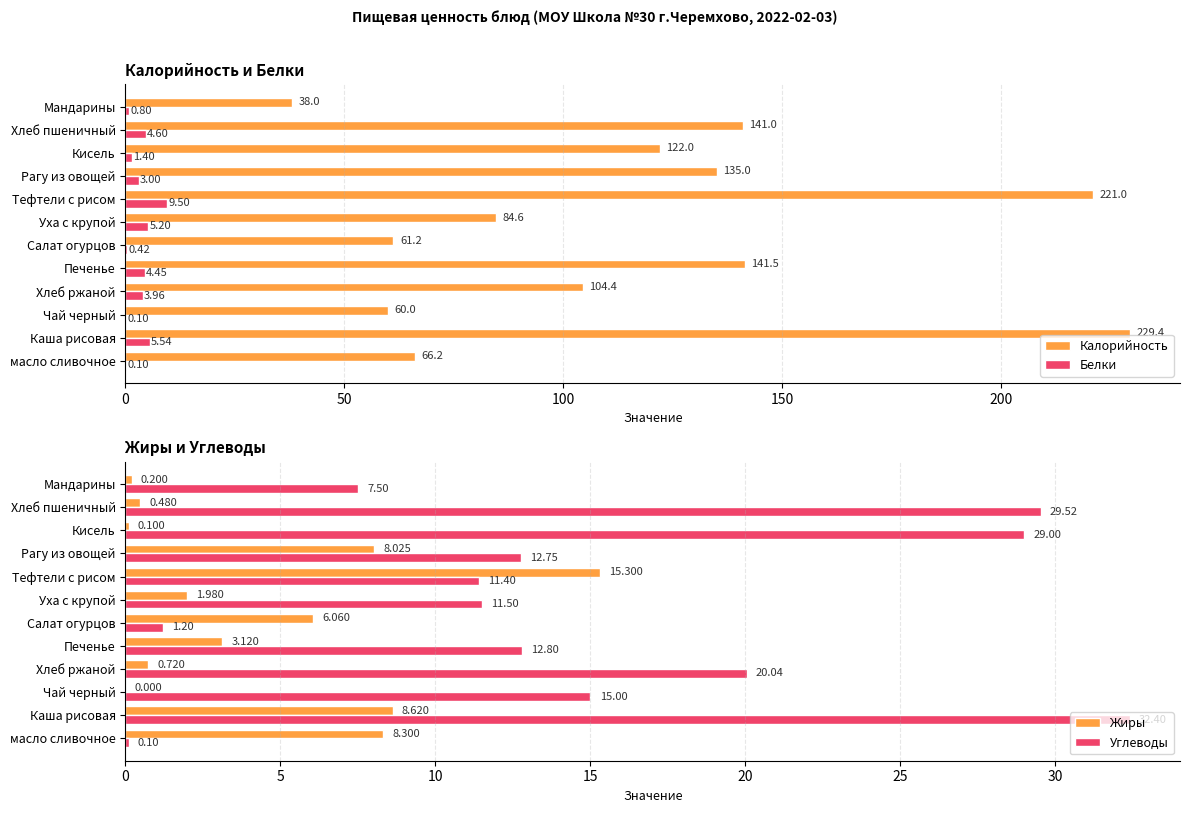

Where is Белки nearest to the value 4?

Хлеб ржаной